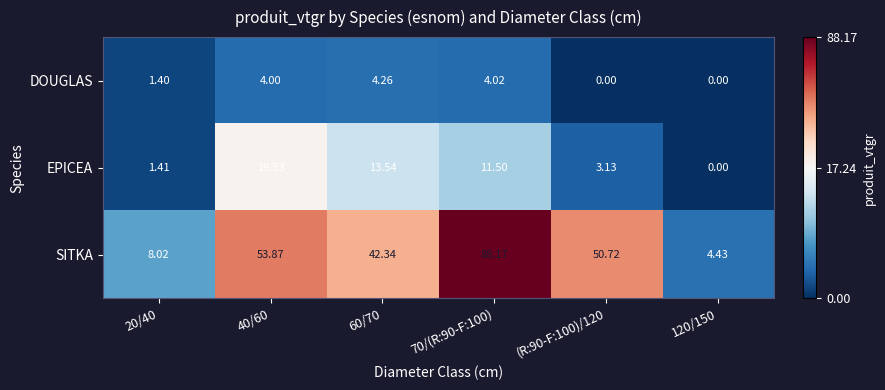

How many data points does each series have?

6